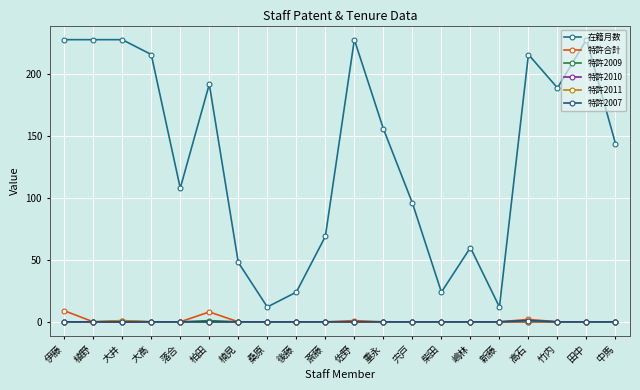

How many lines are shown in the chart?

6